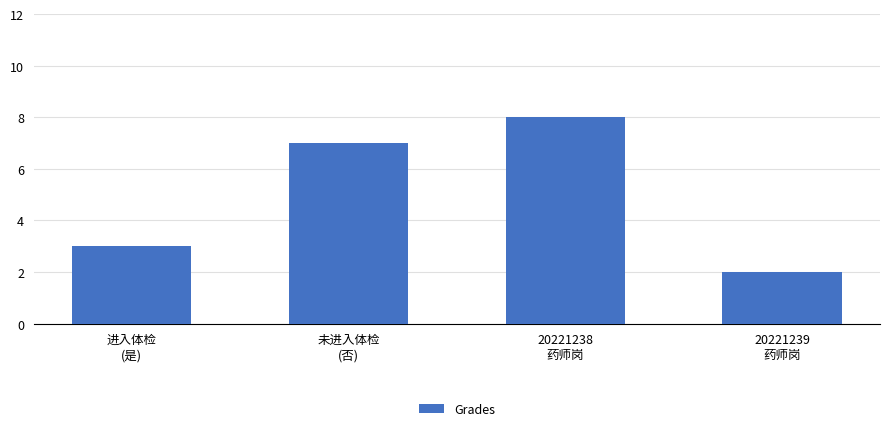

The chart shows a value of 7 at 未进入体检
(否). True or false?

True